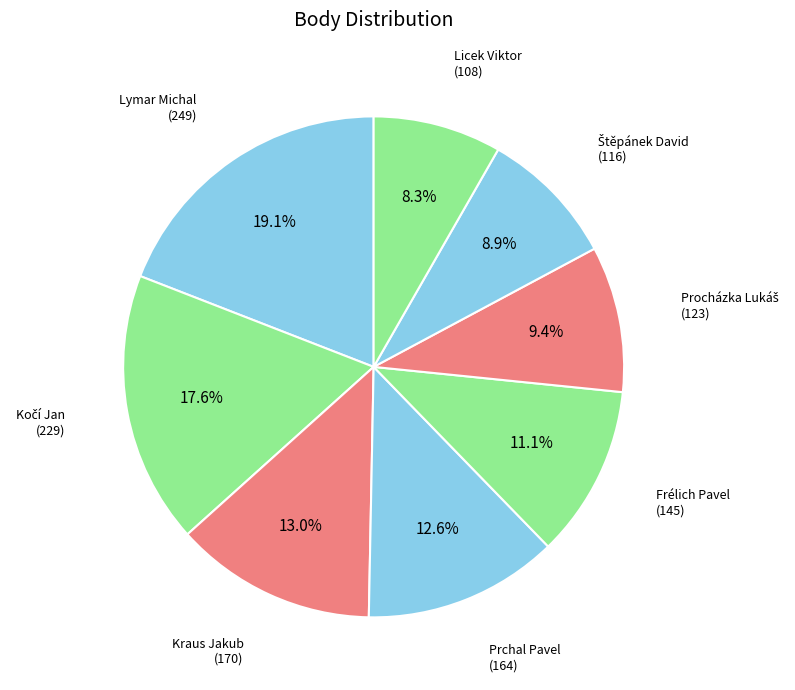

How many segments does this pie chart have?

8